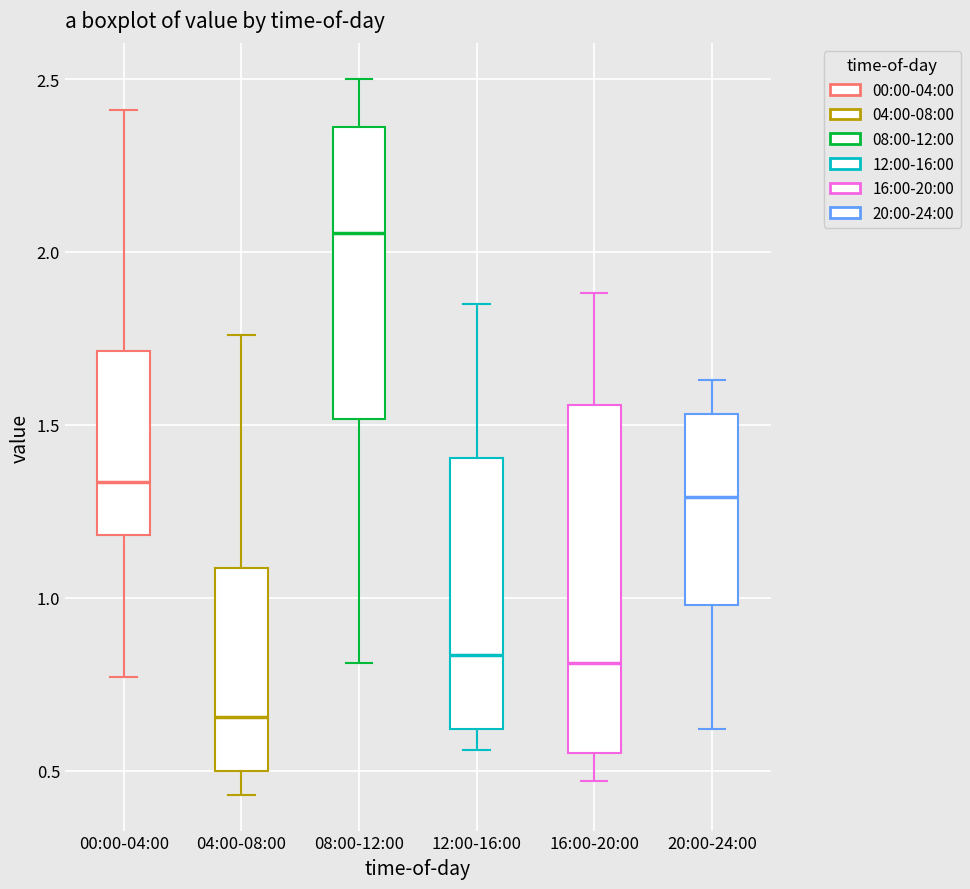

Reading left to right, read every box against the y-axis: the position of its median line, the range the box covers, and the ends of its whiskers. The values are not printed on the chart, so give them approximately, as read against the axis.

00:00-04:00: median 1.35, box 1.20 to 1.70, whiskers 0.75 to 2.40
04:00-08:00: median 0.65, box 0.50 to 1.10, whiskers 0.45 to 1.75
08:00-12:00: median 2.05, box 1.50 to 2.35, whiskers 0.80 to 2.50
12:00-16:00: median 0.85, box 0.60 to 1.40, whiskers 0.55 to 1.85
16:00-20:00: median 0.80, box 0.55 to 1.55, whiskers 0.45 to 1.90
20:00-24:00: median 1.30, box 1.00 to 1.55, whiskers 0.60 to 1.65